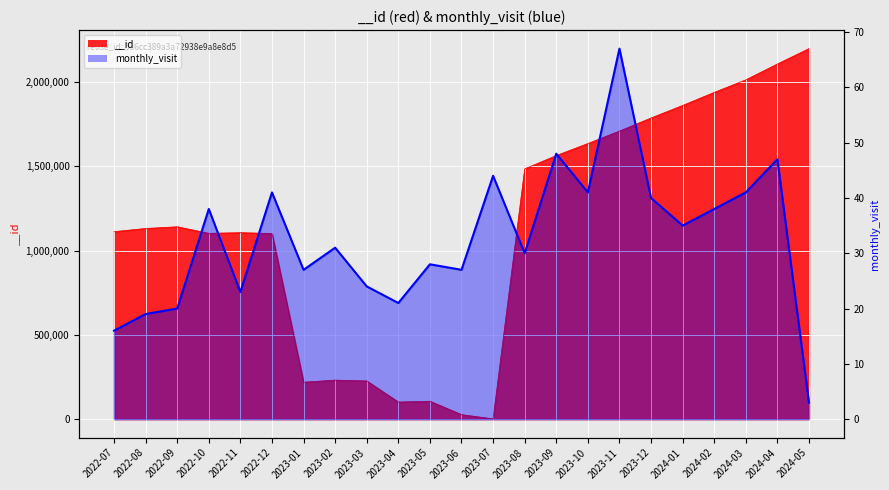

List the labels in order of value, smallest first.

2024-05, 2022-07, 2022-08, 2022-09, 2023-04, 2022-11, 2023-03, 2023-01, 2023-06, 2023-05, 2023-08, 2023-02, 2024-01, 2022-10, 2024-02, 2023-12, 2022-12, 2023-10, 2024-03, 2023-07, 2024-04, 2023-09, 2023-11